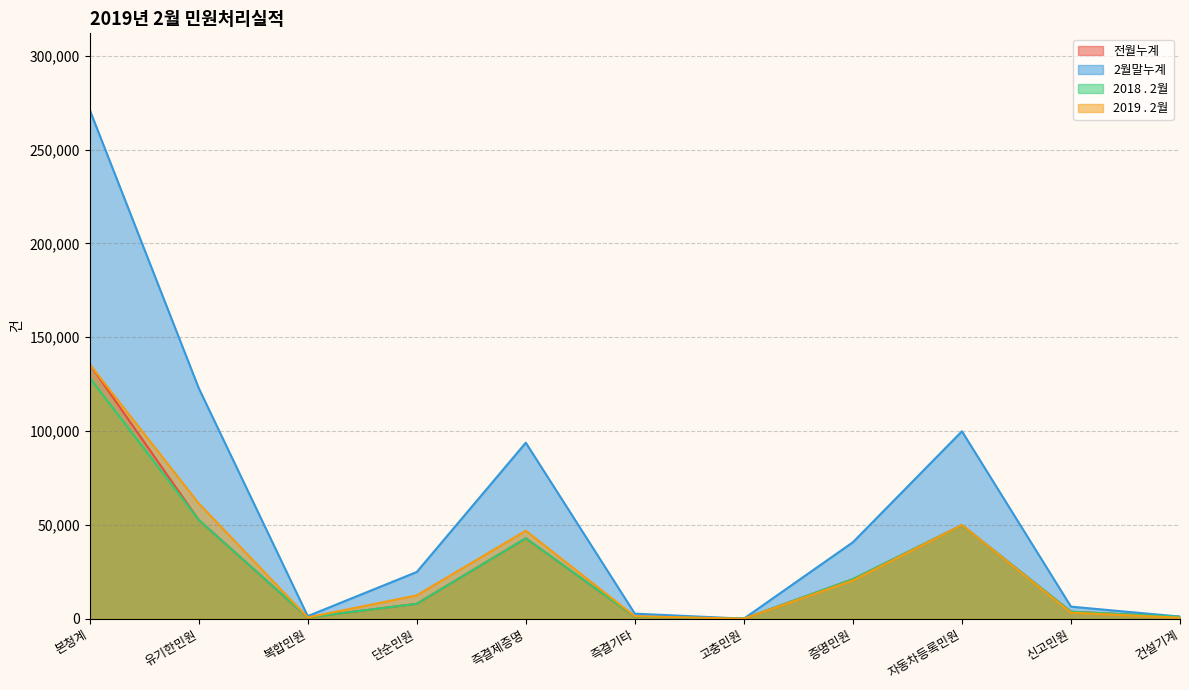

Reading left to right, extract all data points from this chart.

전월누계: 본청계=135618	유기한민원=52690	복합민원=701	단순민원=7989	즉결제증명=42865	즉결기타=1117	고충민원=18	증명민원=21100	자동차등록민원=49878	신고민원=3743	건설기계=1010
2월말누계: 본청계=271236	유기한민원=122944	복합민원=1416	단순민원=24924	즉결제증명=93810	즉결기타=2722	고충민원=72	증명민원=40774	자동차등록민원=99900	신고민원=6468	건설기계=1150
2018 . 2월: 본청계=128421	유기한민원=52690	복합민원=701	단순민원=7989	즉결제증명=42865	즉결기타=1117	고충민원=18	증명민원=21100	자동차등록민원=49878	신고민원=3743	건설기계=1010
2019 . 2월: 본청계=135618	유기한민원=61472	복합민원=708	단순민원=12462	즉결제증명=46905	즉결기타=1361	고충민원=36	증명민원=20387	자동차등록민원=49950	신고민원=3234	건설기계=575